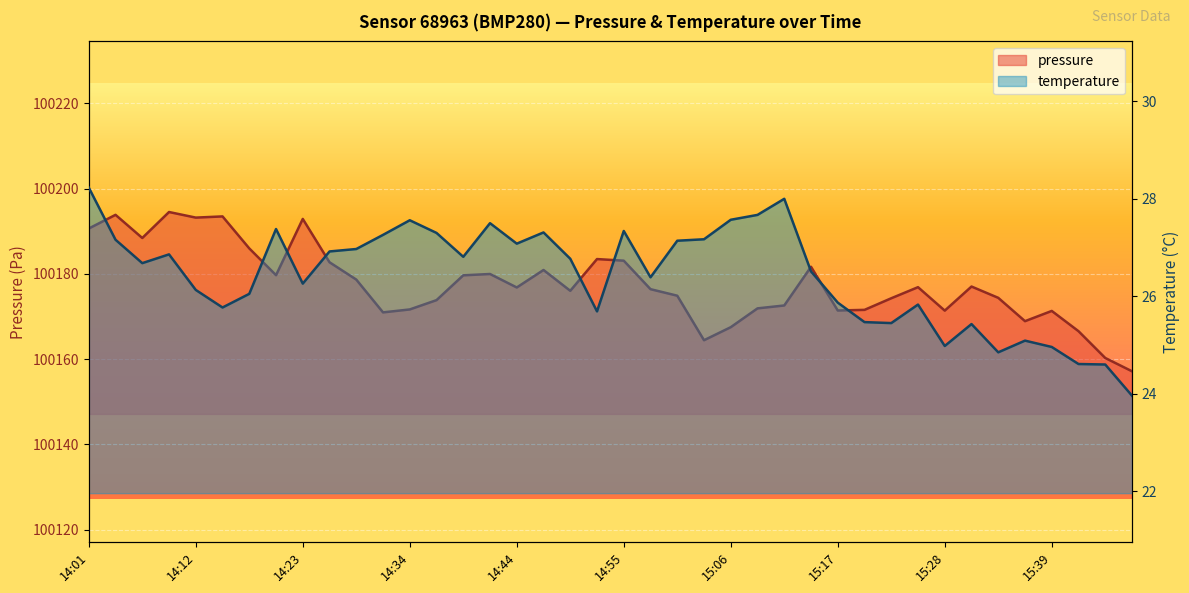

How many series are shown in this chart?

2